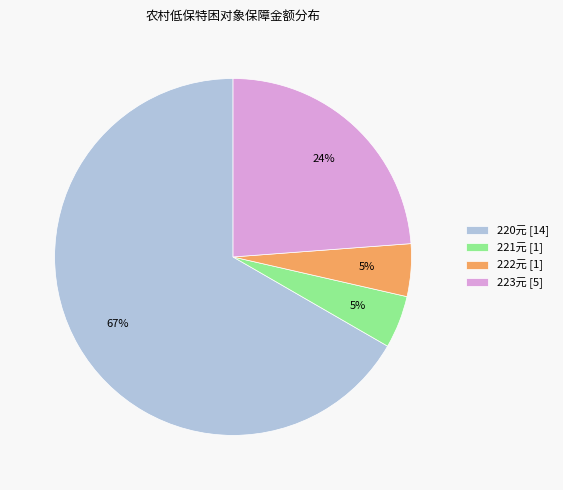

True or false: 223元 [5] accounts for 32% of the total.

False